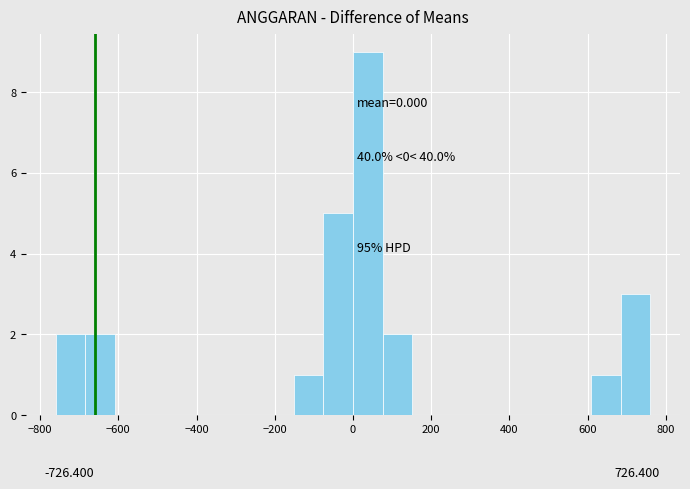

Read against the x-axis, roughly where is the centre of the tallest bar?

40